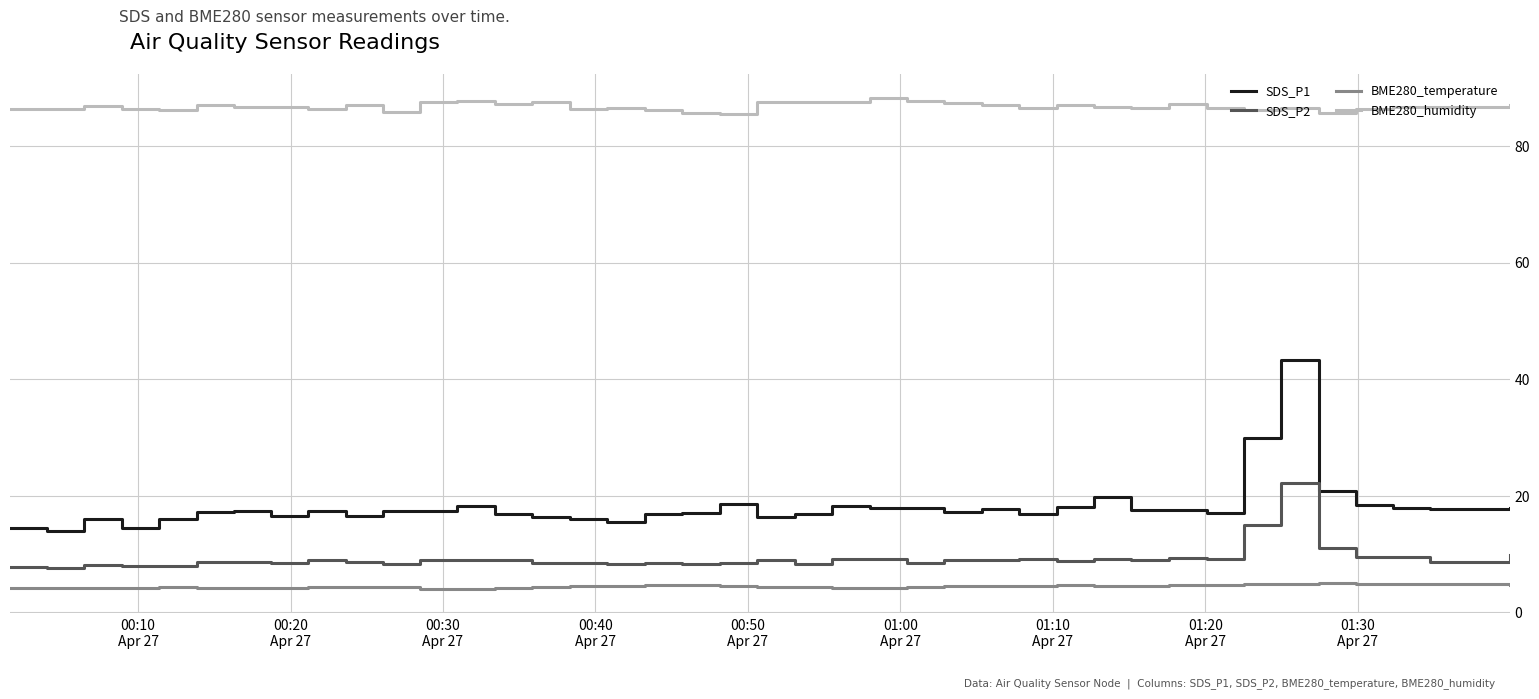

List the series in order of their peak value, lowest first.

BME280_temperature, SDS_P2, SDS_P1, BME280_humidity